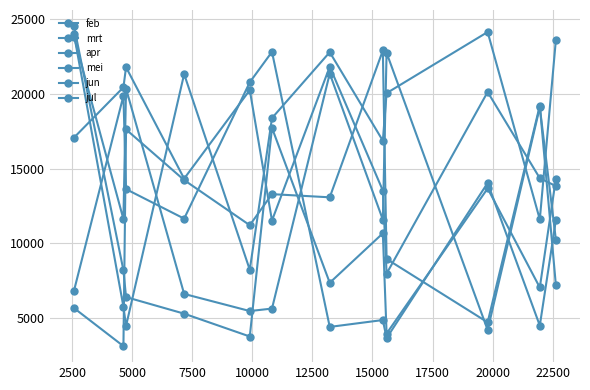

What is the difference between the second highest and minimum values in the jun series?

13822